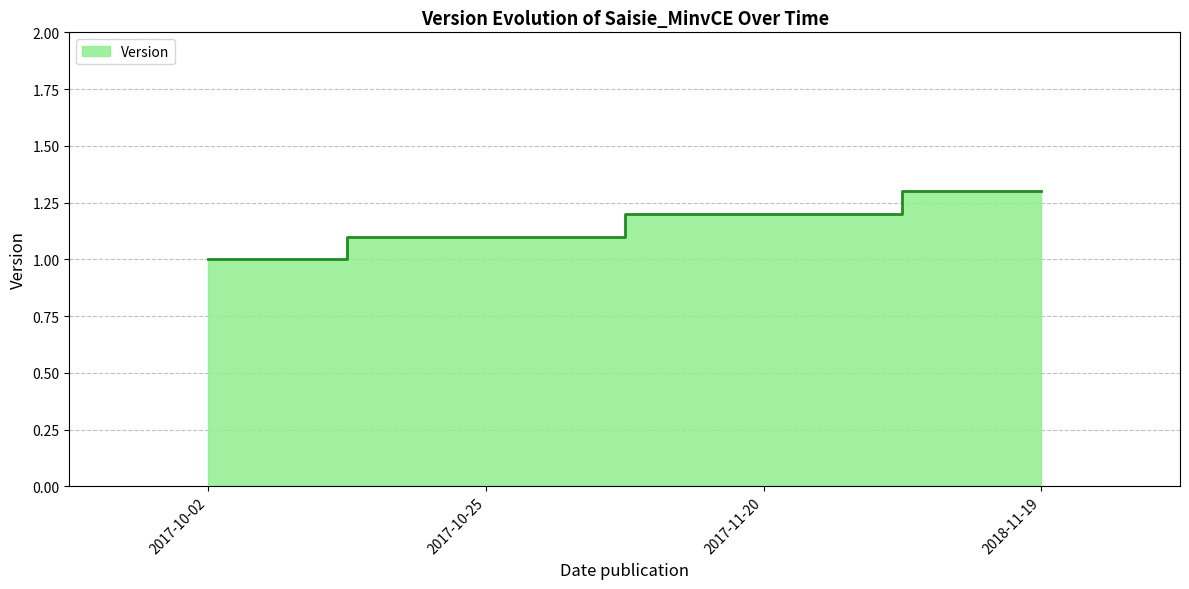

What is the approximate value at 2017-11-20?

1.2